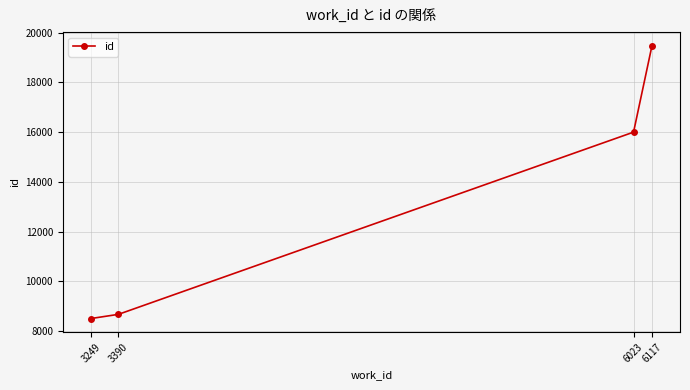

At which category does the chart reach its minimum across all series?

3249